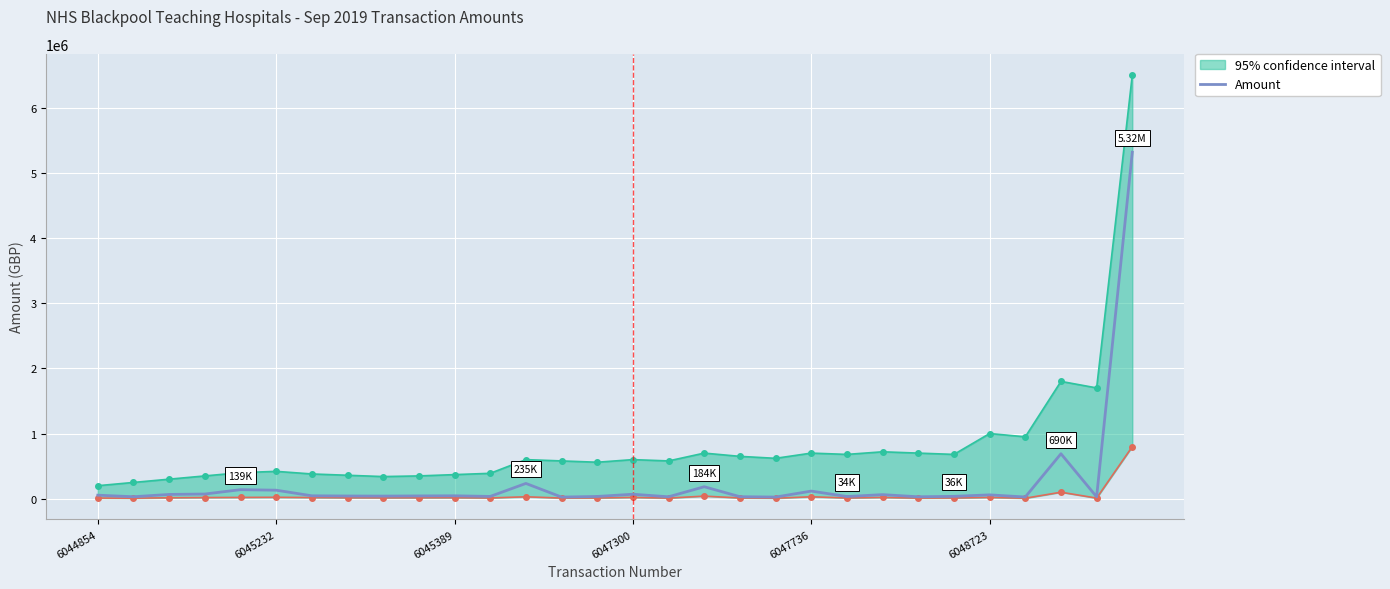

At which label does the data first exceed 45086?

6044854